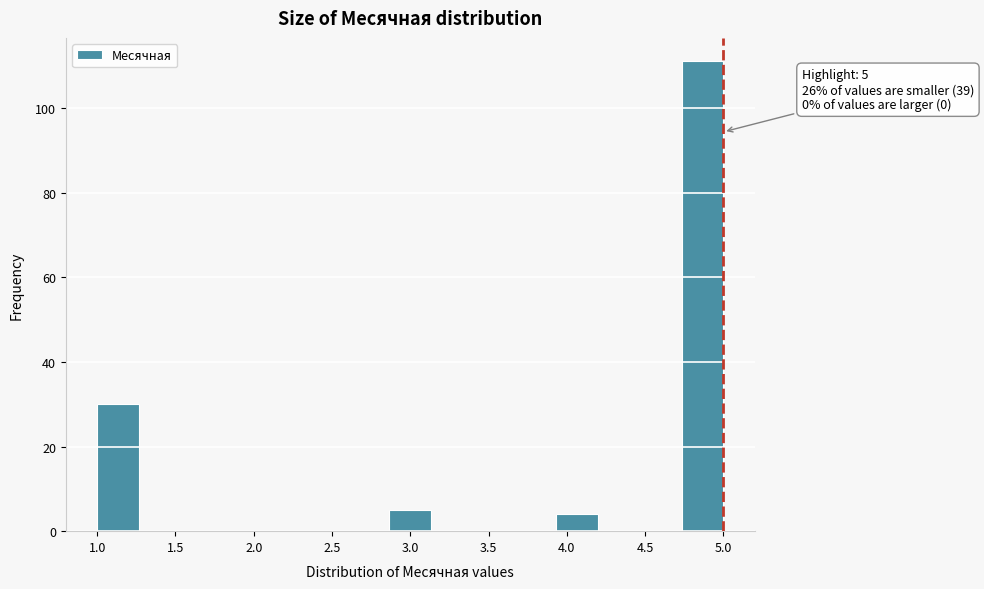

Over which range of the x-axis is the bar tallest?

4.75 to 5.00